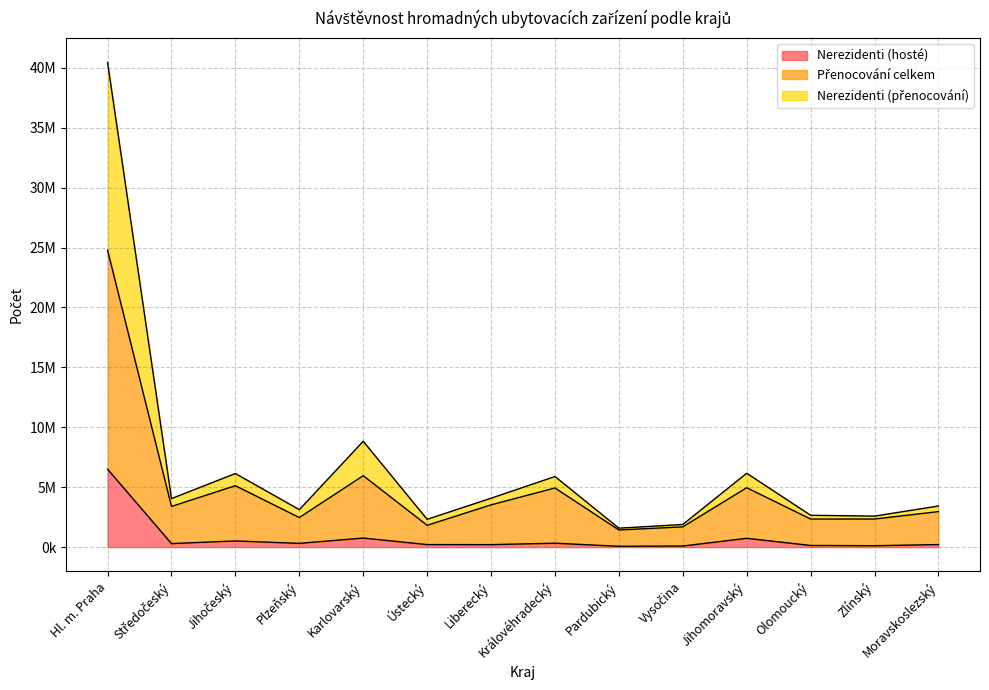

True or false: Nerezidenti (hosté) and Nerezidenti (přenocování) intersect in this chart.

False